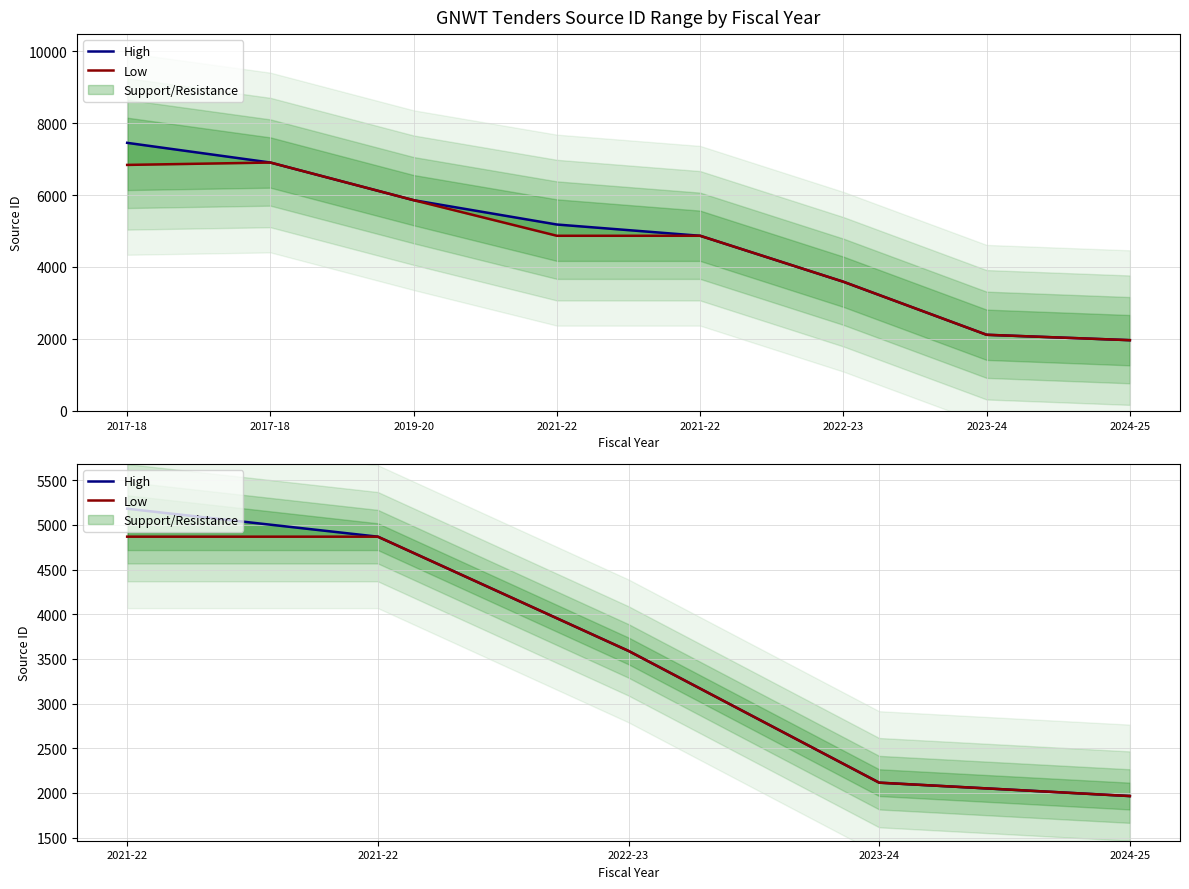

Reading right to left, transcribe all the data shown in this chart.

High: 1964	2114	3589	4868	5181
Low: 1964	2114	3589	4868	4868